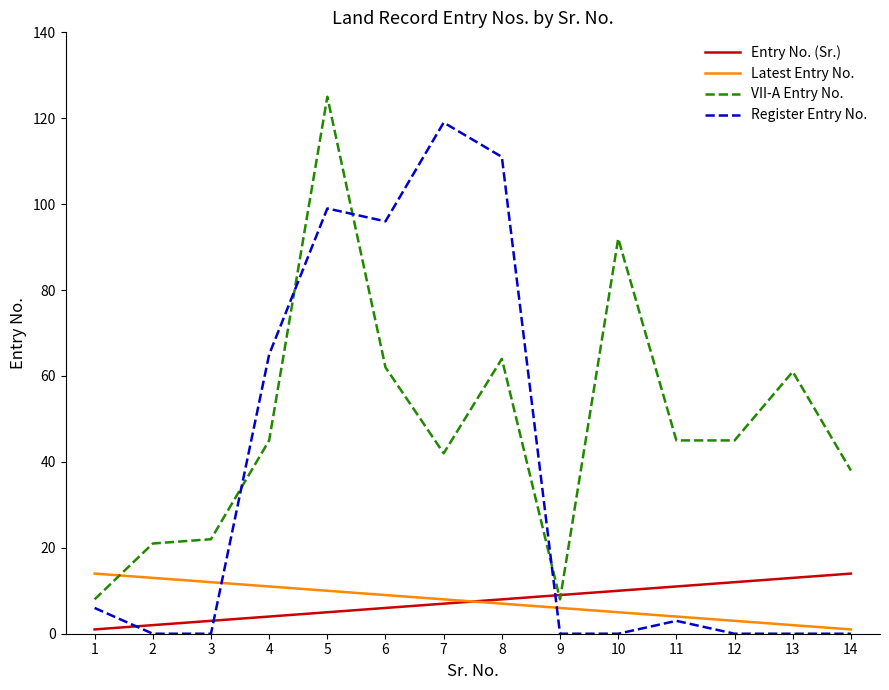

Between 4 and 9, which series saw the biggest shift?

Register Entry No.